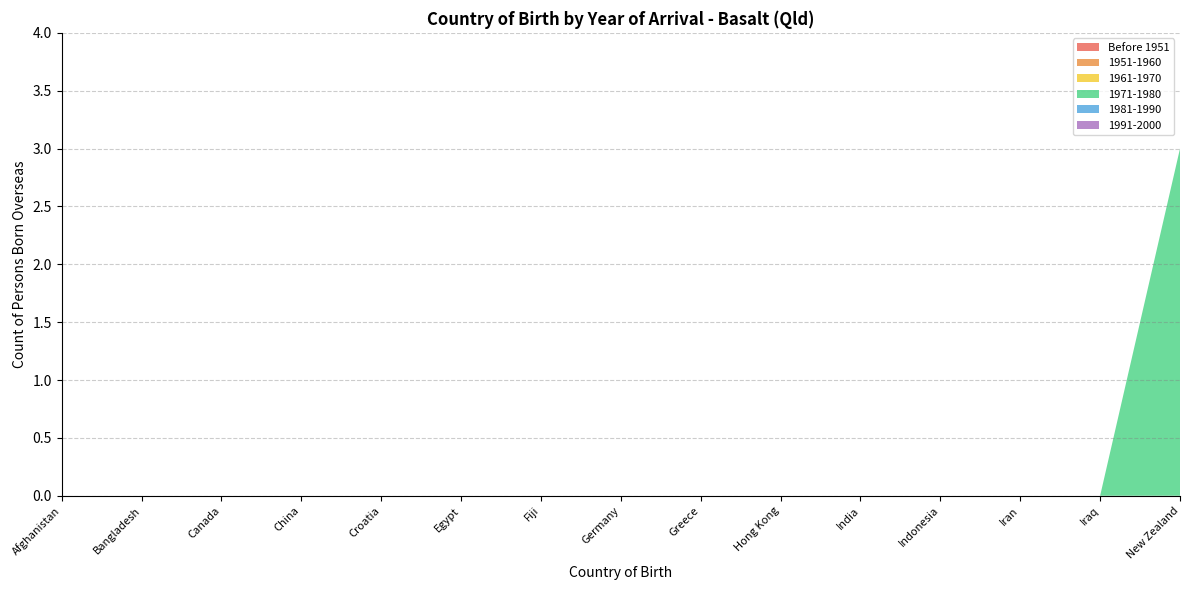

Reading right to left, transcribe all the data shown in this chart.

Before 1951: New Zealand=0	Iraq=0	Iran=0	Indonesia=0	India=0	Hong Kong=0	Greece=0	Germany=0	Fiji=0	Egypt=0	Croatia=0	China=0	Canada=0	Bangladesh=0	Afghanistan=0
1951-1960: New Zealand=0	Iraq=0	Iran=0	Indonesia=0	India=0	Hong Kong=0	Greece=0	Germany=0	Fiji=0	Egypt=0	Croatia=0	China=0	Canada=0	Bangladesh=0	Afghanistan=0
1961-1970: New Zealand=0	Iraq=0	Iran=0	Indonesia=0	India=0	Hong Kong=0	Greece=0	Germany=0	Fiji=0	Egypt=0	Croatia=0	China=0	Canada=0	Bangladesh=0	Afghanistan=0
1971-1980: New Zealand=3	Iraq=0	Iran=0	Indonesia=0	India=0	Hong Kong=0	Greece=0	Germany=0	Fiji=0	Egypt=0	Croatia=0	China=0	Canada=0	Bangladesh=0	Afghanistan=0
1981-1990: New Zealand=0	Iraq=0	Iran=0	Indonesia=0	India=0	Hong Kong=0	Greece=0	Germany=0	Fiji=0	Egypt=0	Croatia=0	China=0	Canada=0	Bangladesh=0	Afghanistan=0
1991-2000: New Zealand=0	Iraq=0	Iran=0	Indonesia=0	India=0	Hong Kong=0	Greece=0	Germany=0	Fiji=0	Egypt=0	Croatia=0	China=0	Canada=0	Bangladesh=0	Afghanistan=0